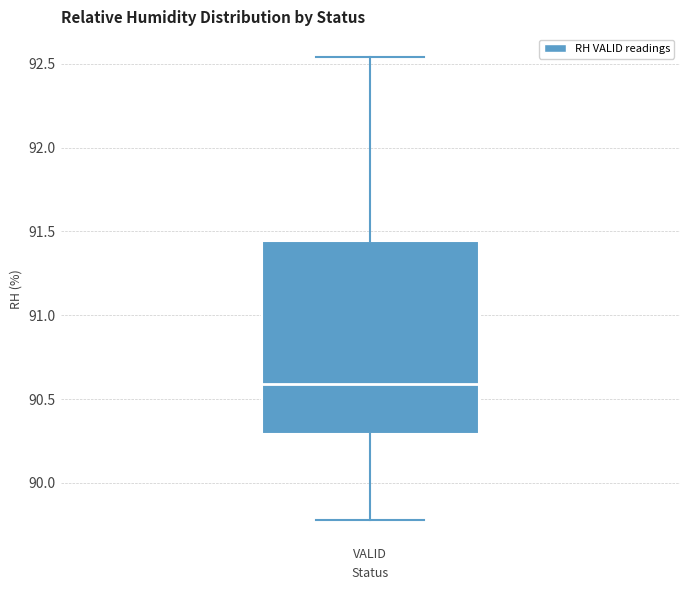

Where does the lower whisker of the box for VALID end on the y-axis? The values are not printed on the chart, so give them approximately, as read against the axis.

89.80